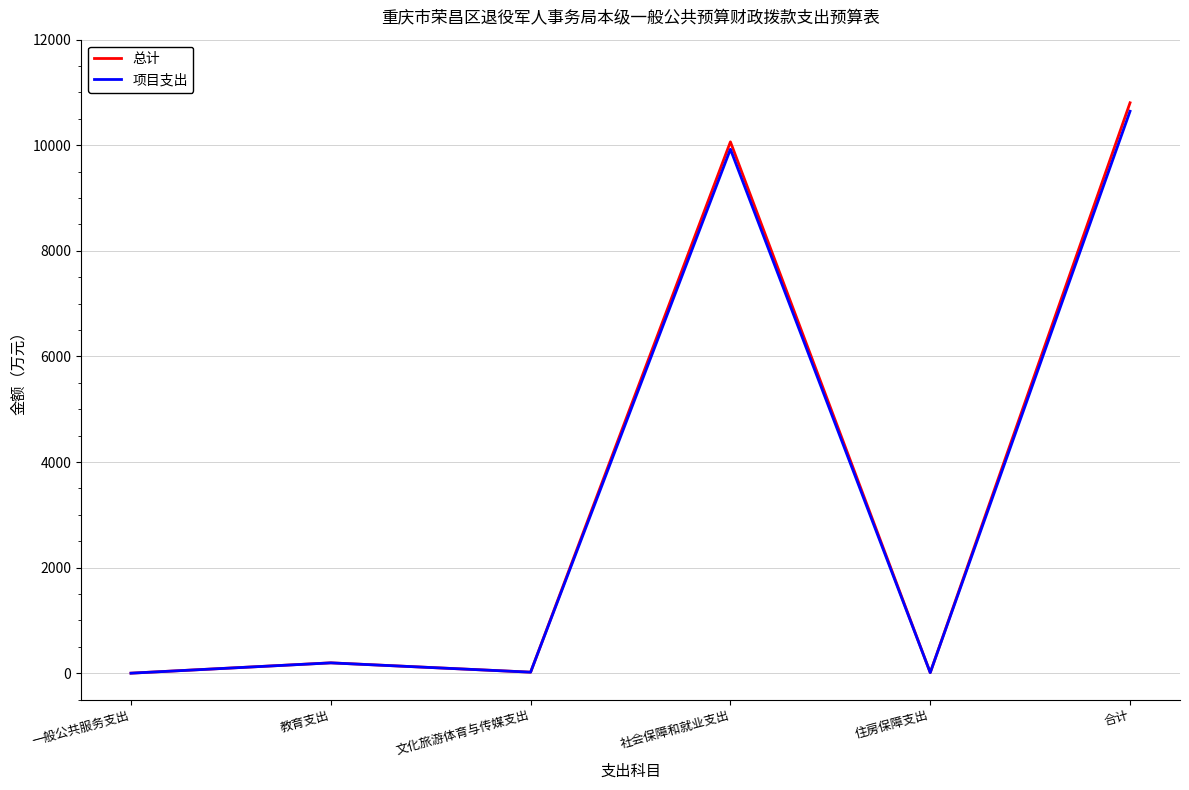

What is the greatest value displayed?

10804.5